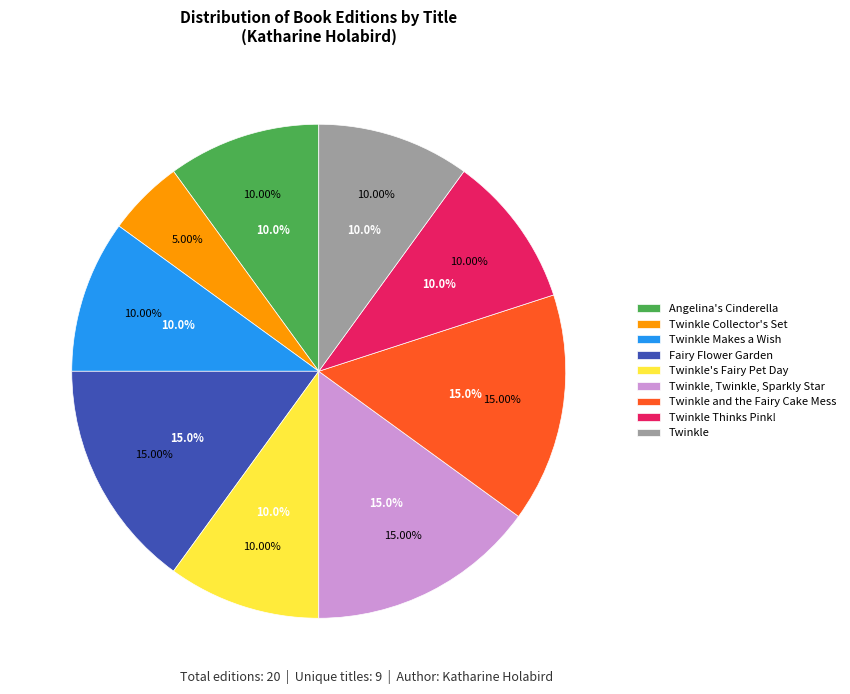

Count the number of slices in the pie.

9